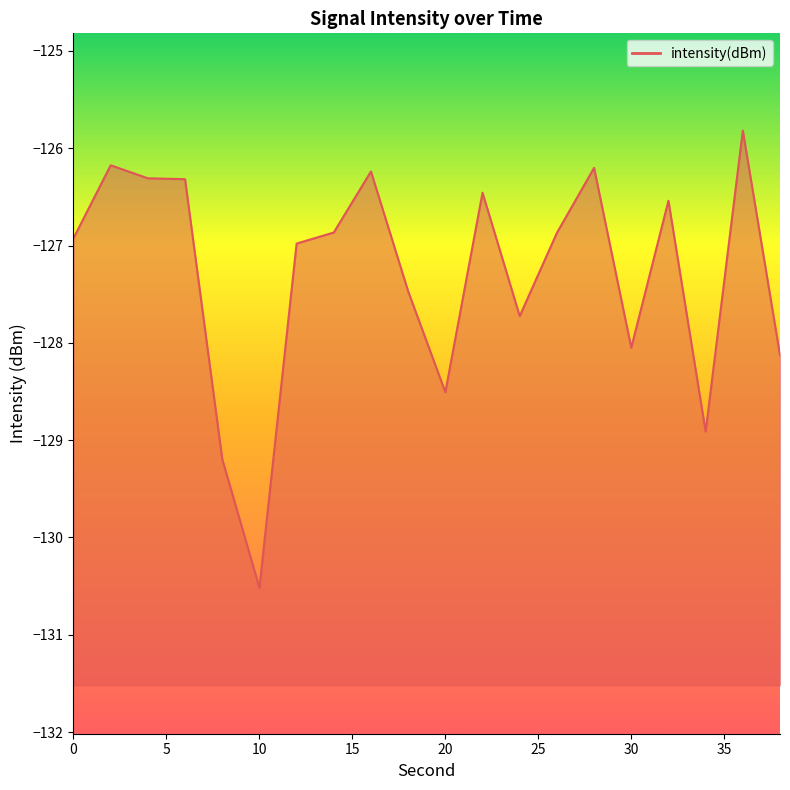

What is the change in value from 10 to 18?

+3.0